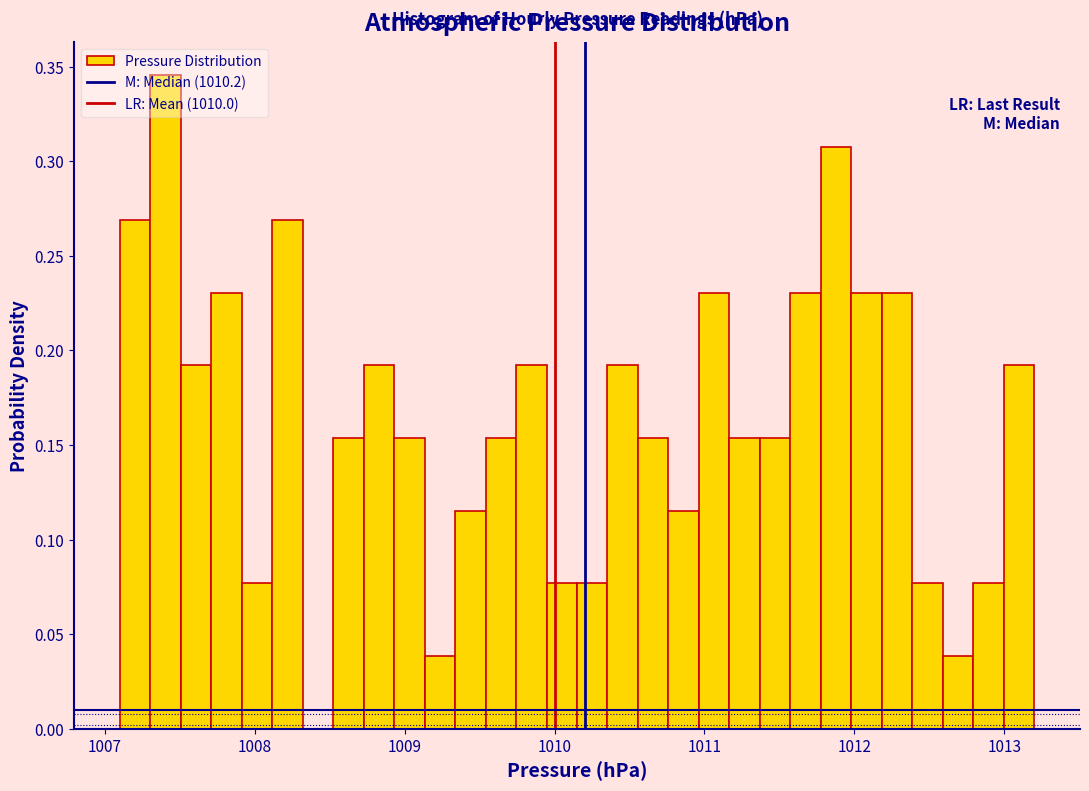

Read against the x-axis, roughly where is the centre of the tallest bar?

1007.4